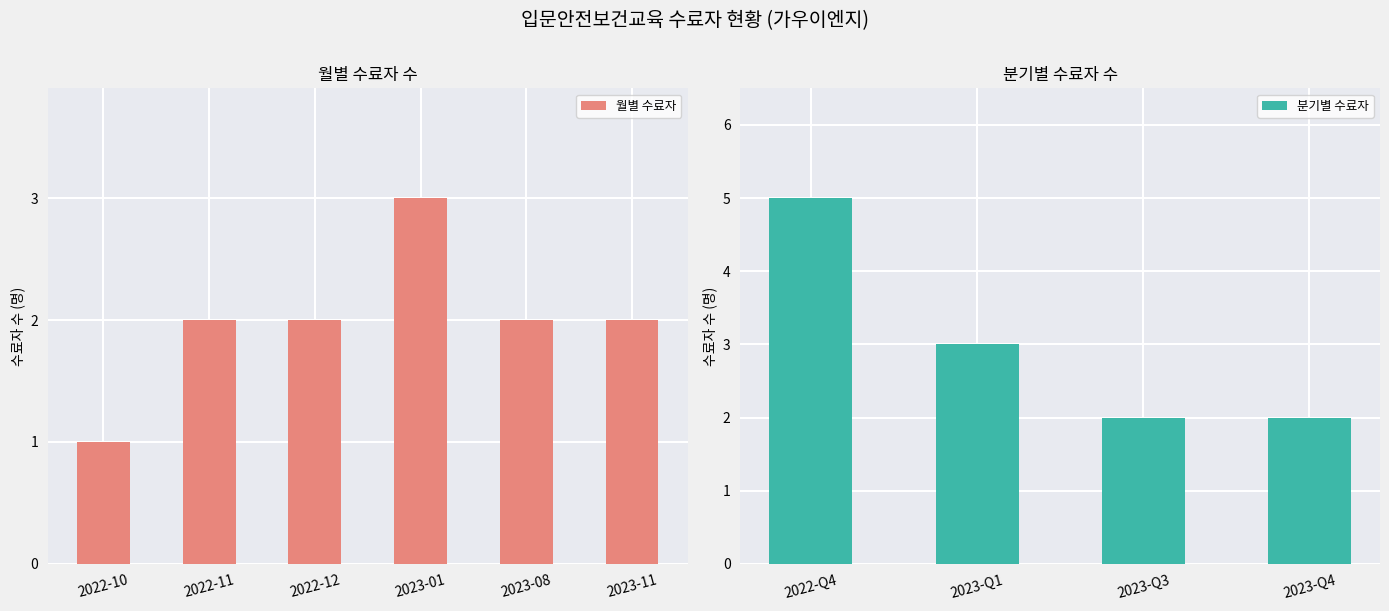

At which label does 월별 수료자 reach its minimum?

2022-10